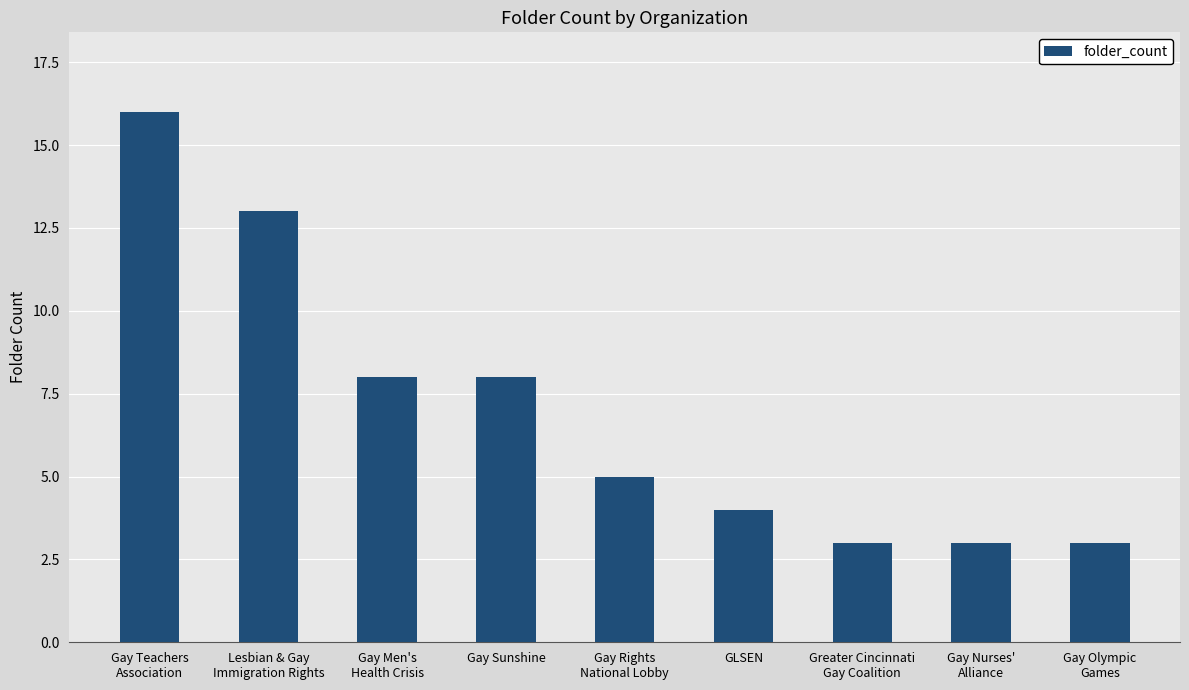

What value does the data have at Gay Rights
National Lobby?

5